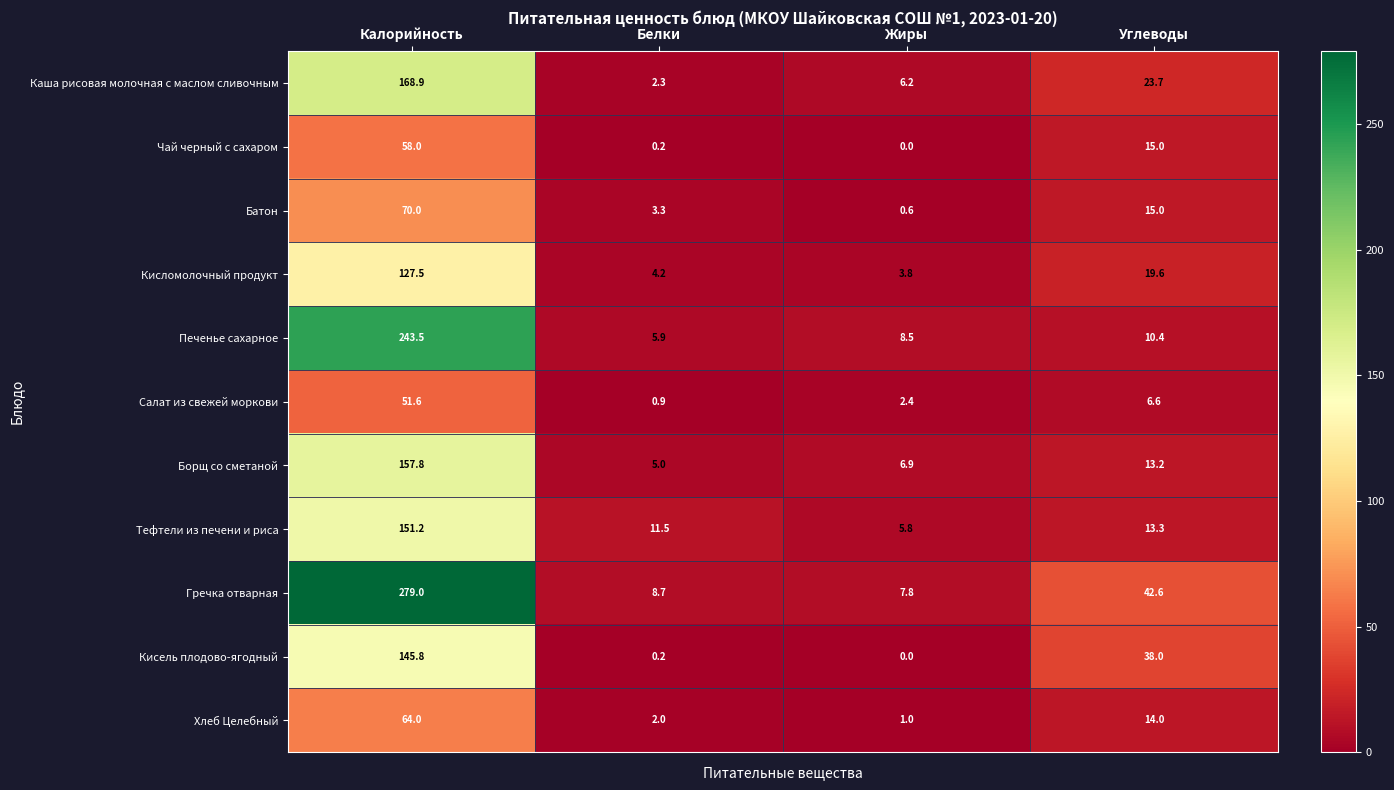

Rank the series by their maximum value, from lowest to highest.

Салат из свежей моркови, Чай черный с сахаром, Хлеб Целебный, Батон, Кисломолочный продукт, Кисель плодово-ягодный, Тефтели из печени и риса, Борщ со сметаной, Каша рисовая молочная с маслом сливочным, Печенье сахарное, Гречка отварная